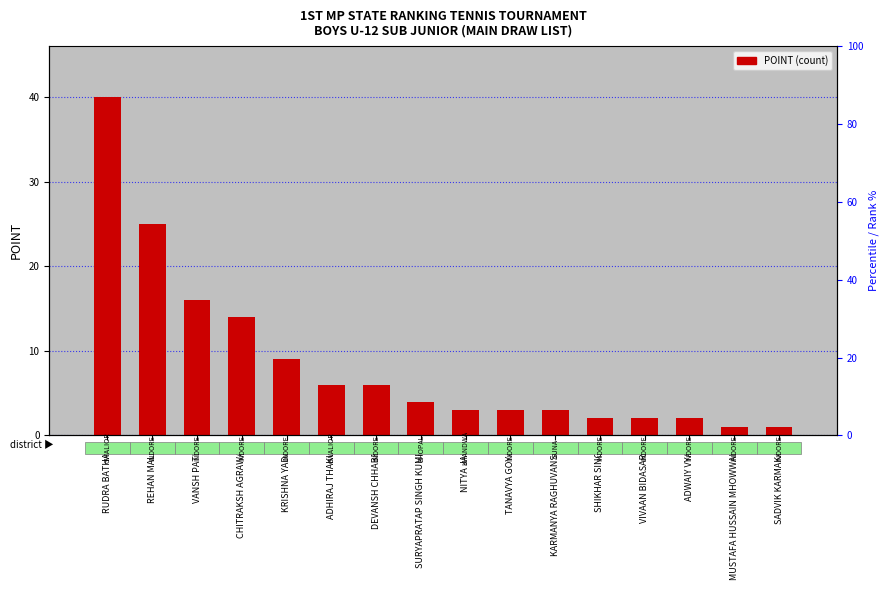

Reading left to right, what are all the values shown in this chart?

40	25	16	14	9	6	6	4	3	3	3	2	2	2	1	1